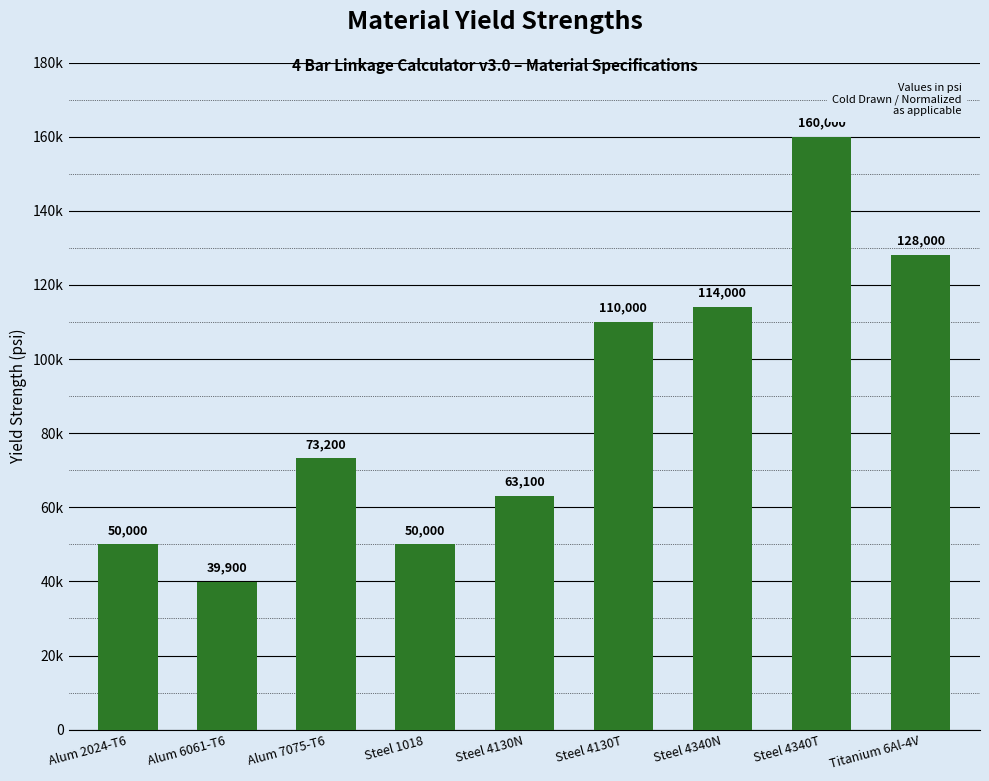

At which label is the value closest to 99950?

Steel 4130T